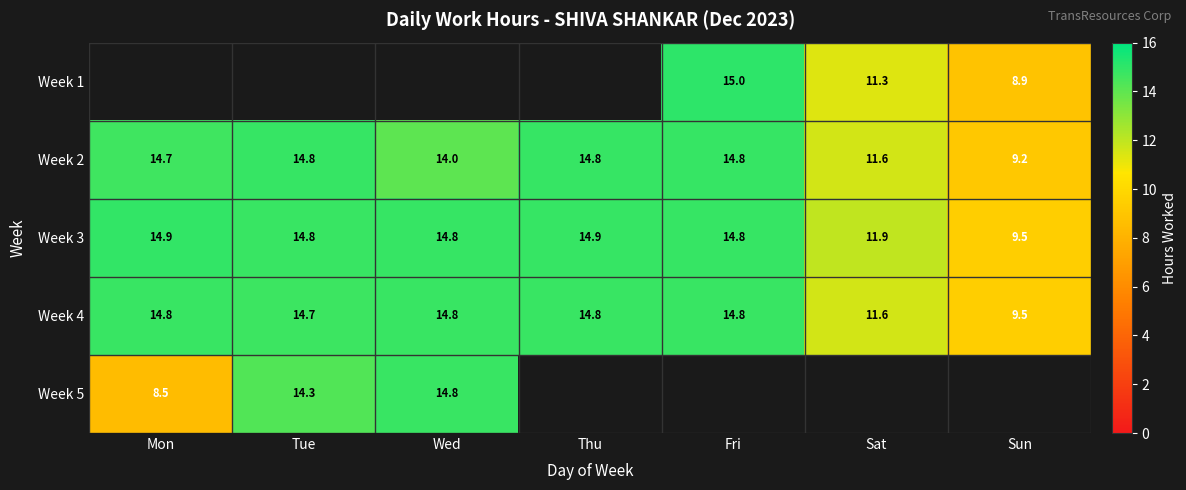

What is the average value of the Week 2 series?

13.4